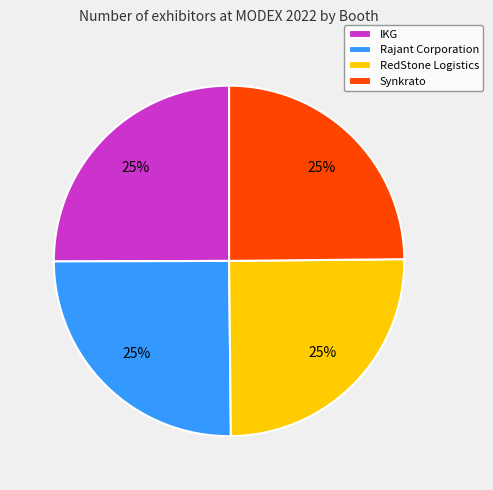

True or false: Synkrato accounts for 25% of the total.

True